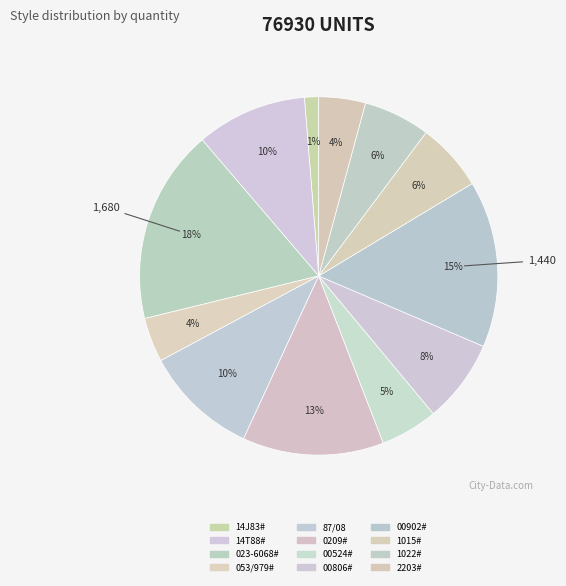

Count the number of slices in the pie.

12